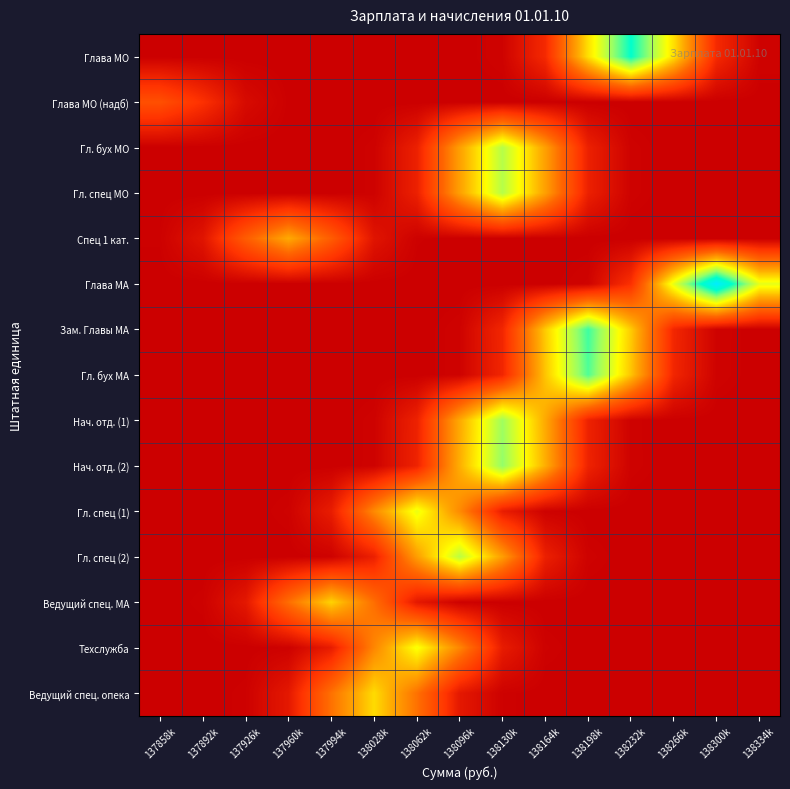

At 138096k, list the series in order from smallest to largest.

Глава МО (надб), Глава МА, Спец 1 кат., Глава МО, Ведущий спец. МА, Гл. бух МА, Зам. Главы МА, Ведущий спец. опека, Техслужба, Гл. спец (1), Гл. бух МО, Гл. спец МО, Нач. отд. (1), Нач. отд. (2), Гл. спец (2)